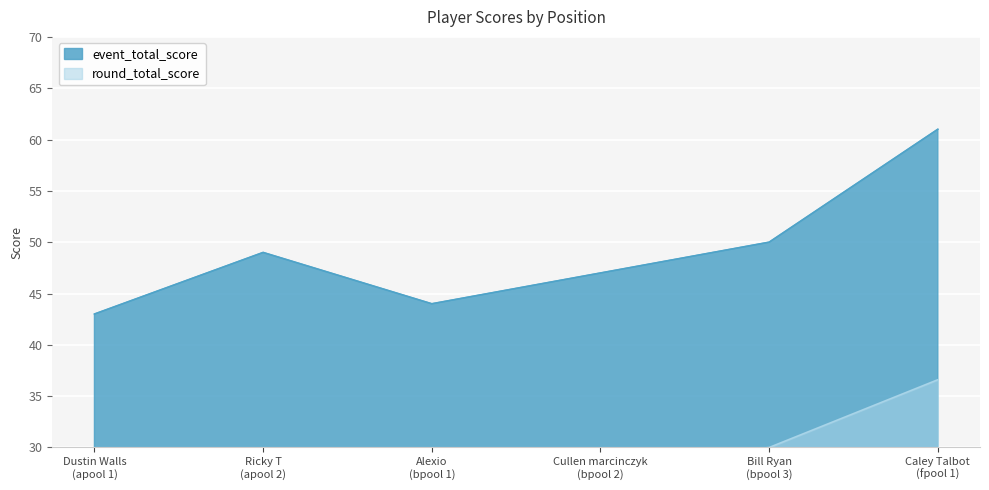

What is the highest value of the round_total_score series?

36.6